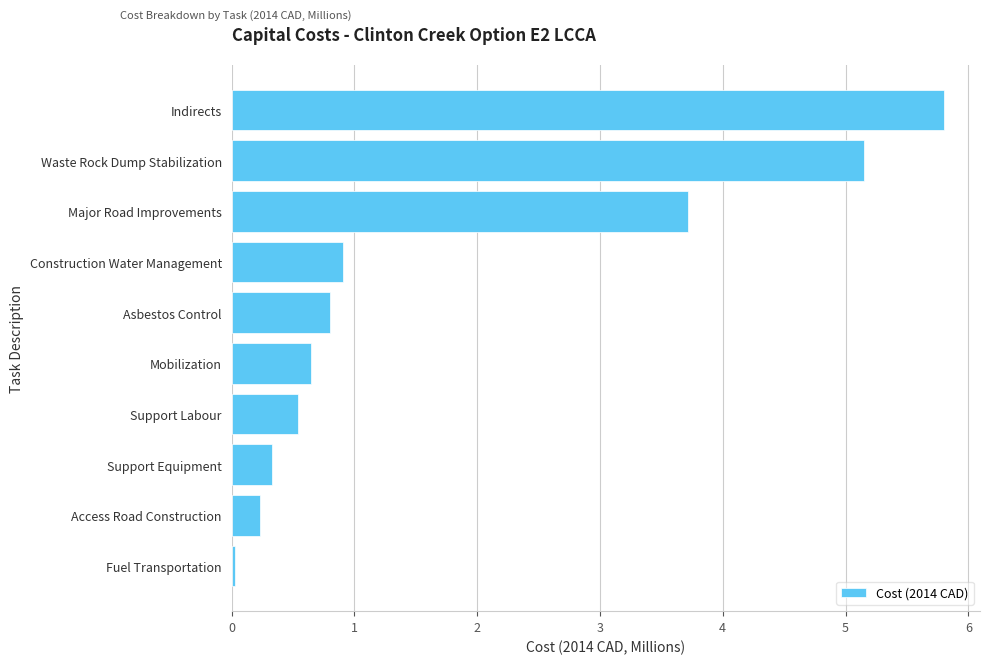

Between Fuel Transportation and Support Equipment, which is larger?

Support Equipment